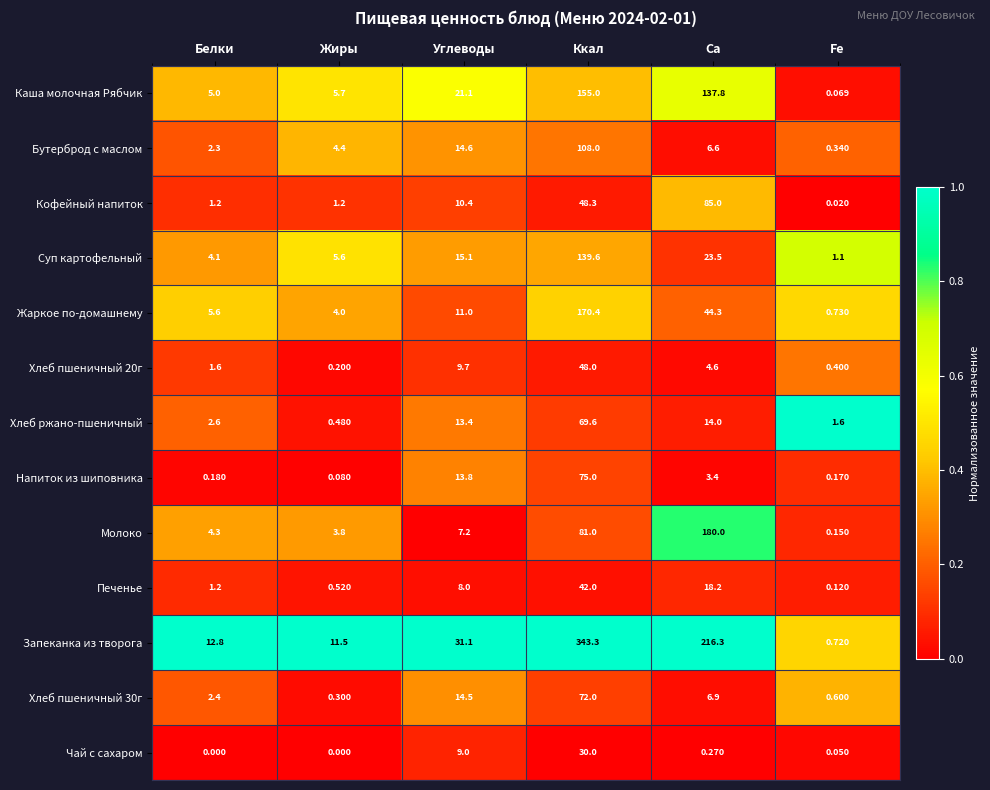

At which category is the sum across all series the highest?

Ккал